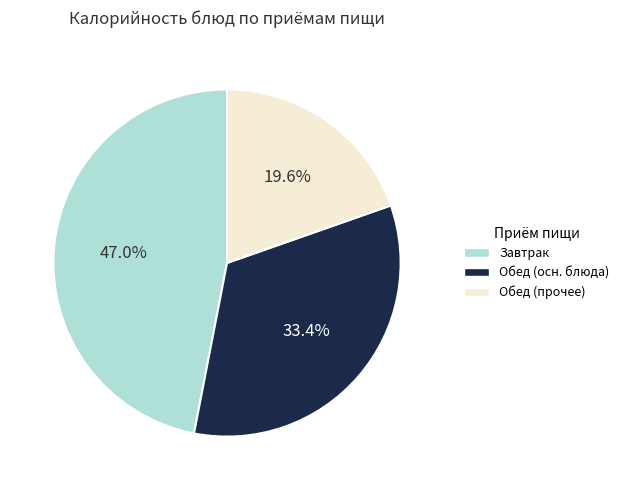

Is there any slice that represents more than half of the pie?

No